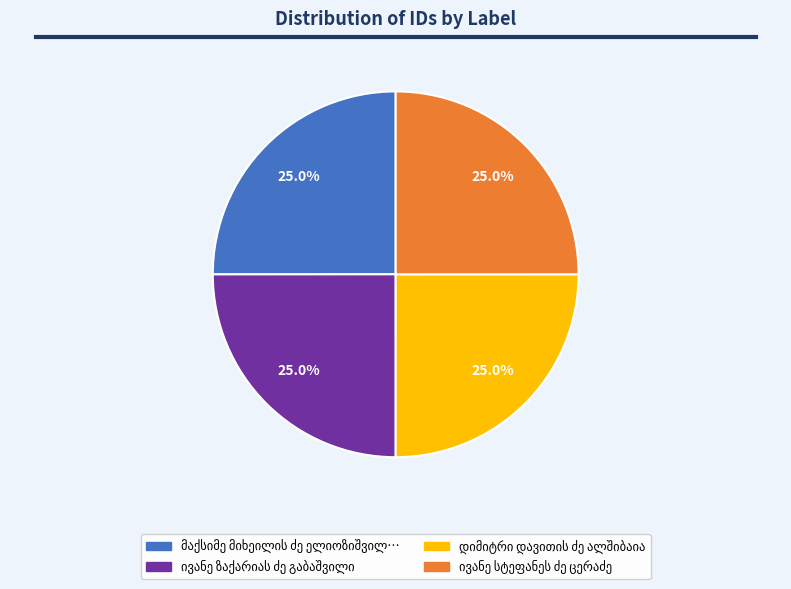

Is there a majority slice in this chart?

No